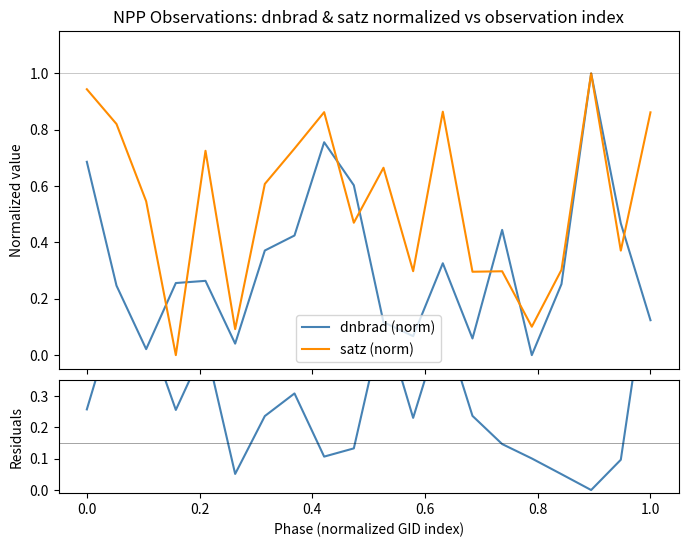

Which series has the largest range (max minus min)?

dnbrad (norm)